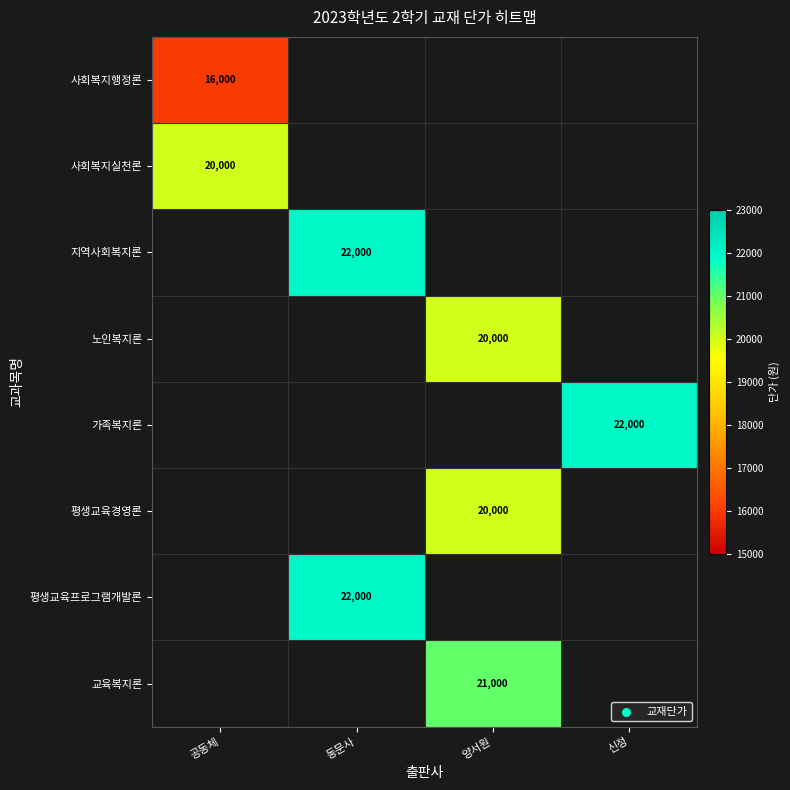

The 지역사회복지론 series shows 22000 at 동문사. True or false?

True